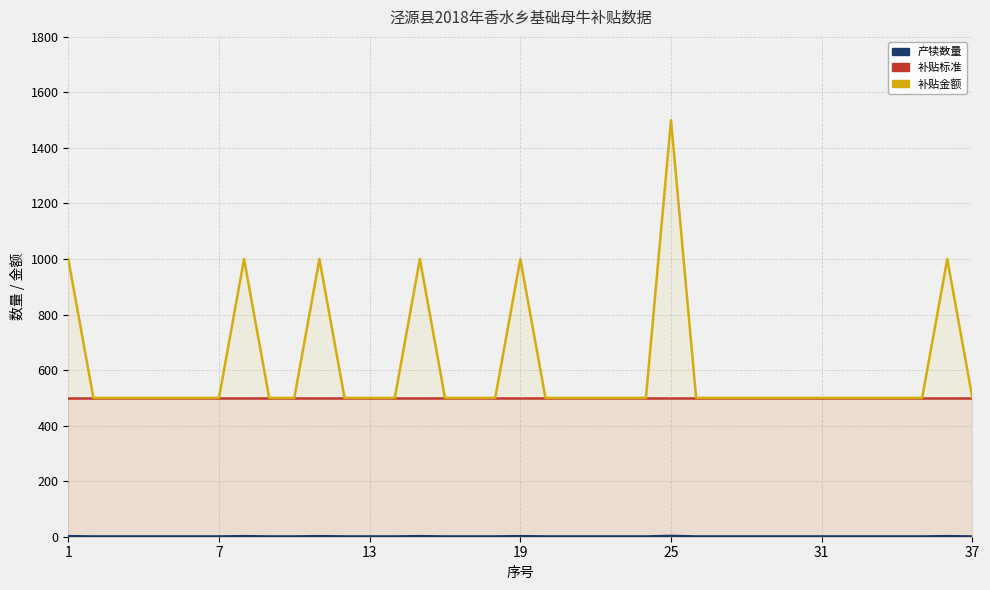

What is the value of the 补贴标准 point at the 18th from the left?

500